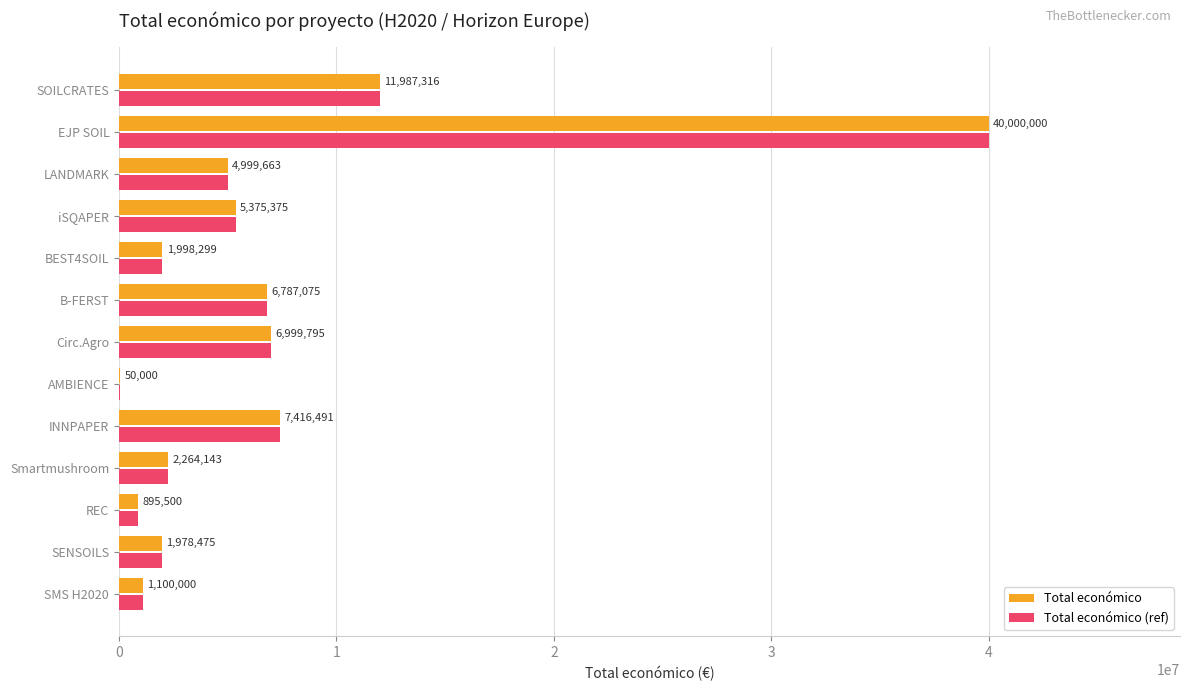

Where is Total económico (ref) nearest to the value 20025000?

SOILCRATES